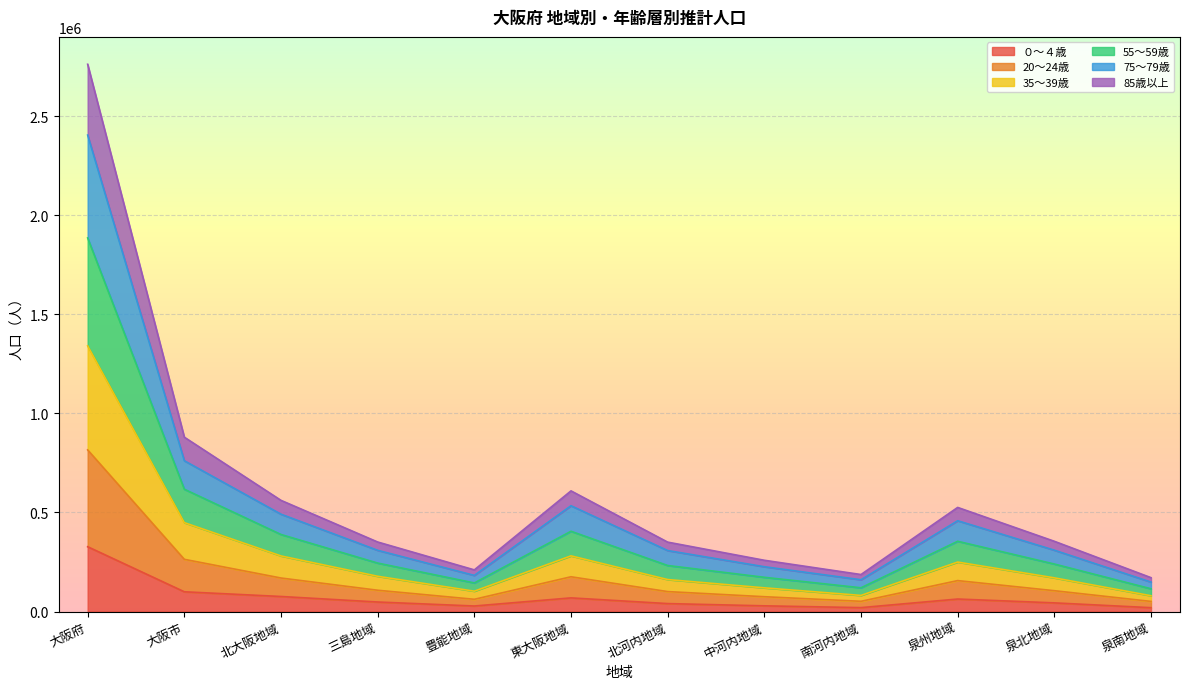

At which label does ０～４歳 reach its peak?

大阪府